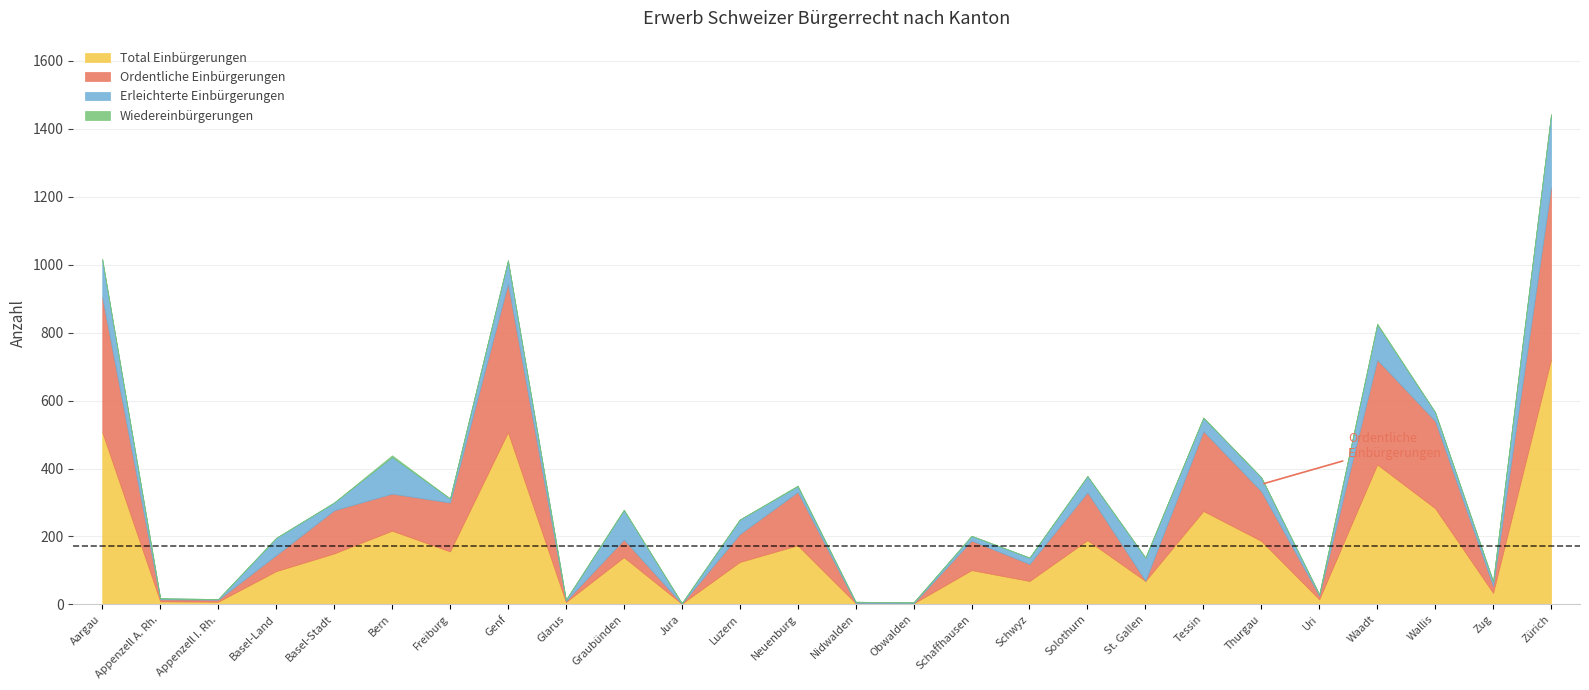

Between Wallis and Glarus, which is larger?

Wallis